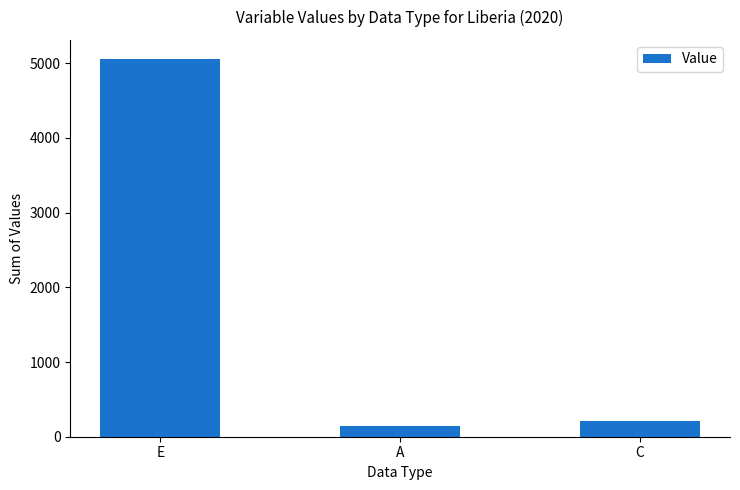

Which has a higher value, E or C?

E